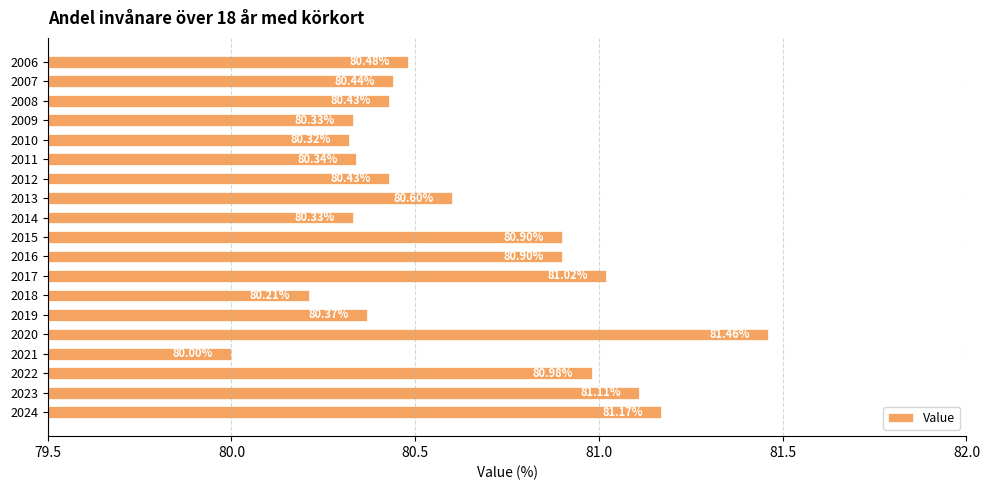

What is the ratio of the value at 2010 to the value at 2013?

1.0